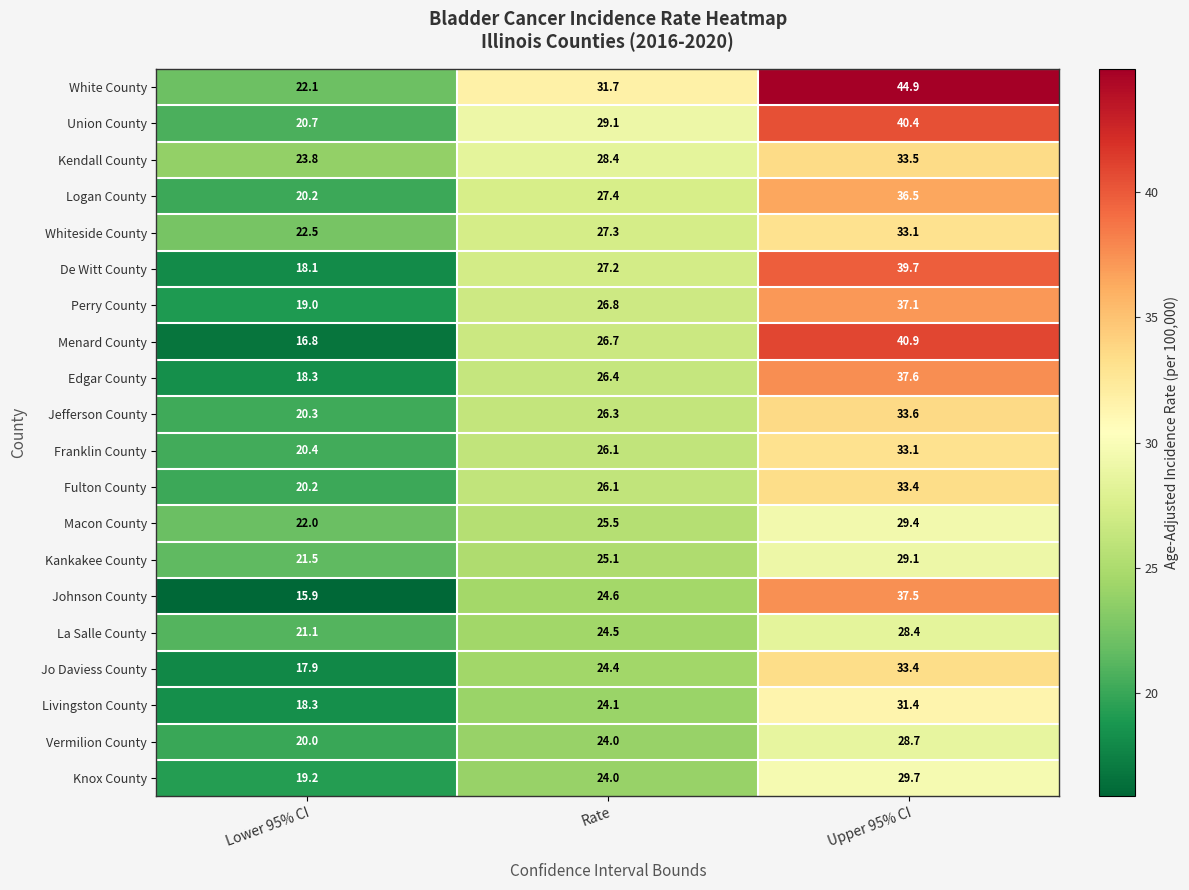

Which series changed the most between Rate and Upper 95% CI?

Menard County